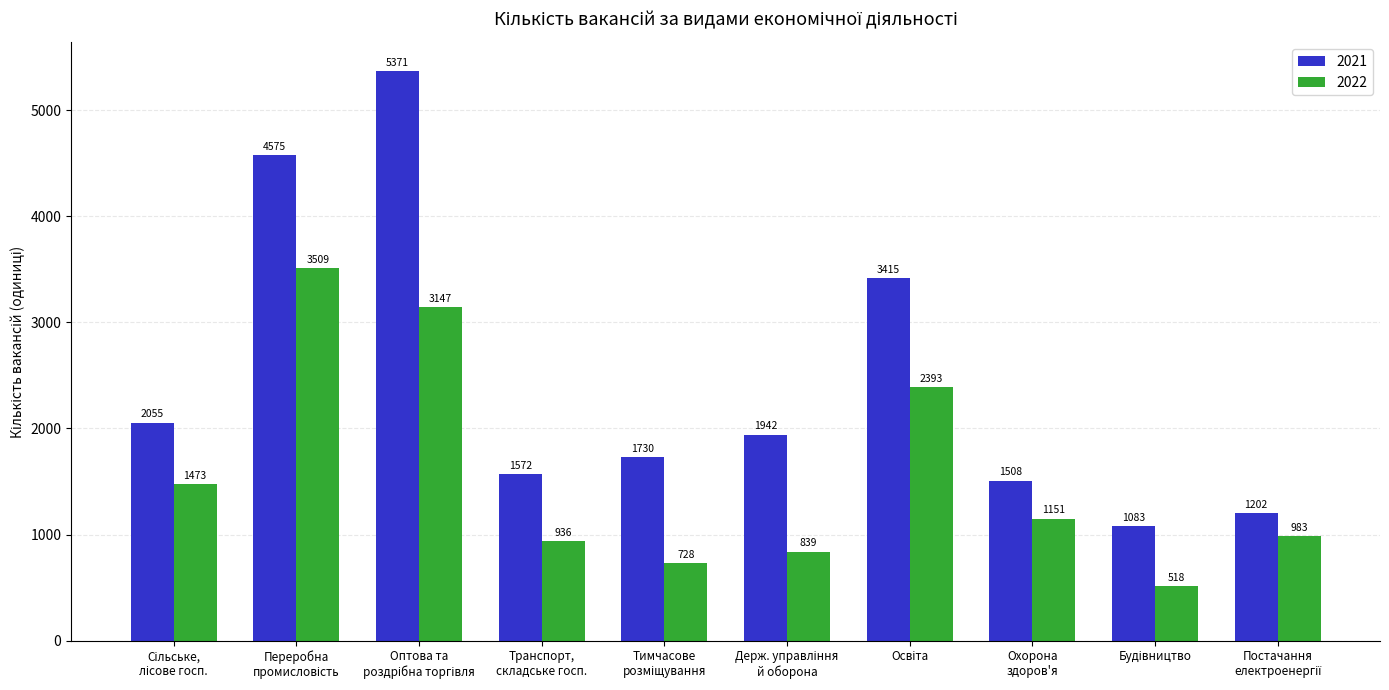

Which series has the largest range (max minus min)?

2021